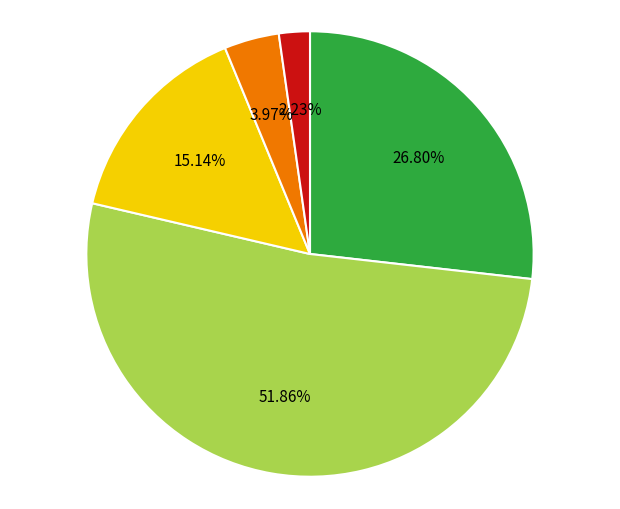

Is there any slice that represents more than half of the pie?

Yes